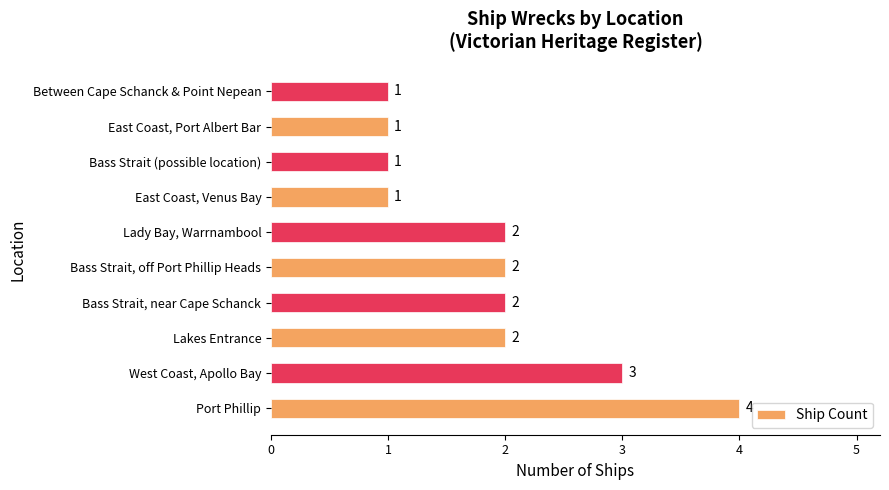

How many bars are there in total?

10